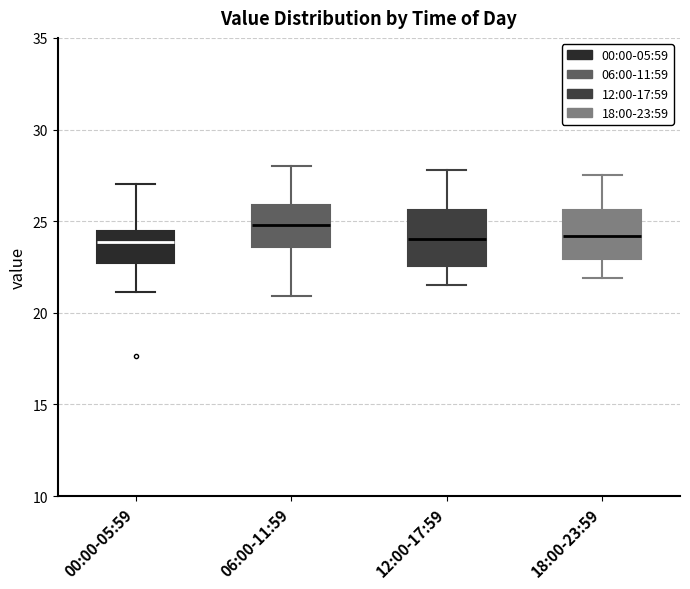

Reading left to right, read every box against the y-axis: the position of its median line, the range the box covers, and the ends of its whiskers. The values are not printed on the chart, so give them approximately, as read against the axis.

00:00-05:59: median 24.0, box 22.5 to 24.5, whiskers 21.0 to 27.0
06:00-11:59: median 25.0, box 23.5 to 26.0, whiskers 21.0 to 28.0
12:00-17:59: median 24.0, box 22.5 to 25.5, whiskers 21.5 to 28.0
18:00-23:59: median 24.0, box 23.0 to 25.5, whiskers 22.0 to 27.5